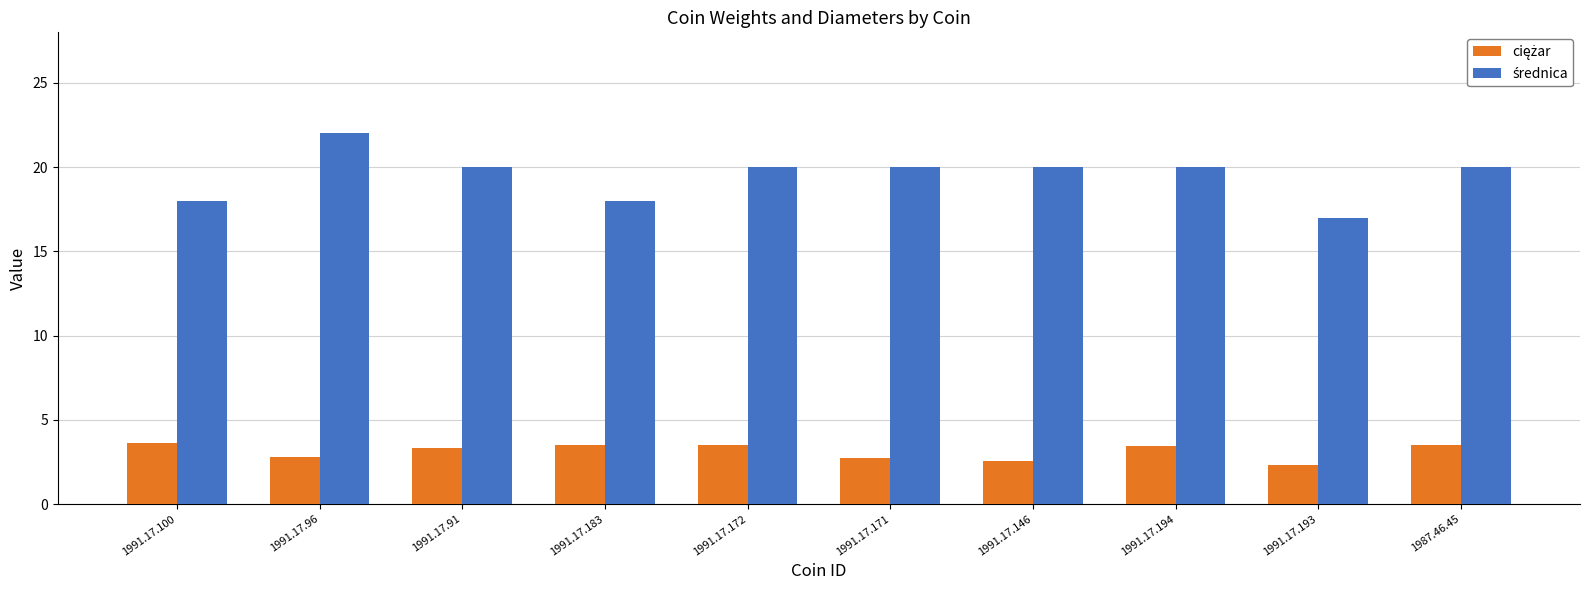

What is the spread (max minus min) of values at 1991.17.171?

17.3